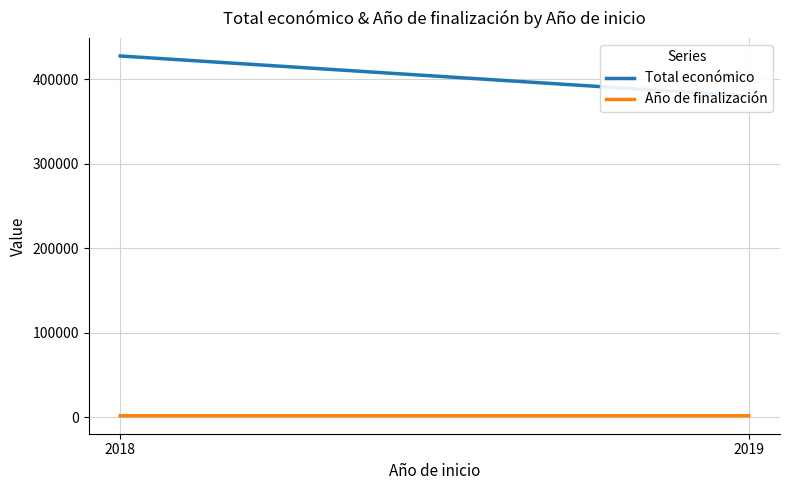

At which category is the sum across all series the highest?

2018